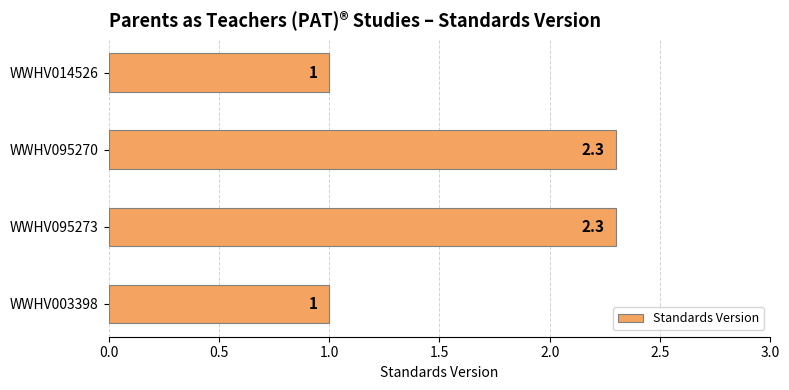

True or false: the data shows 2.3 at WWHV095270.

True